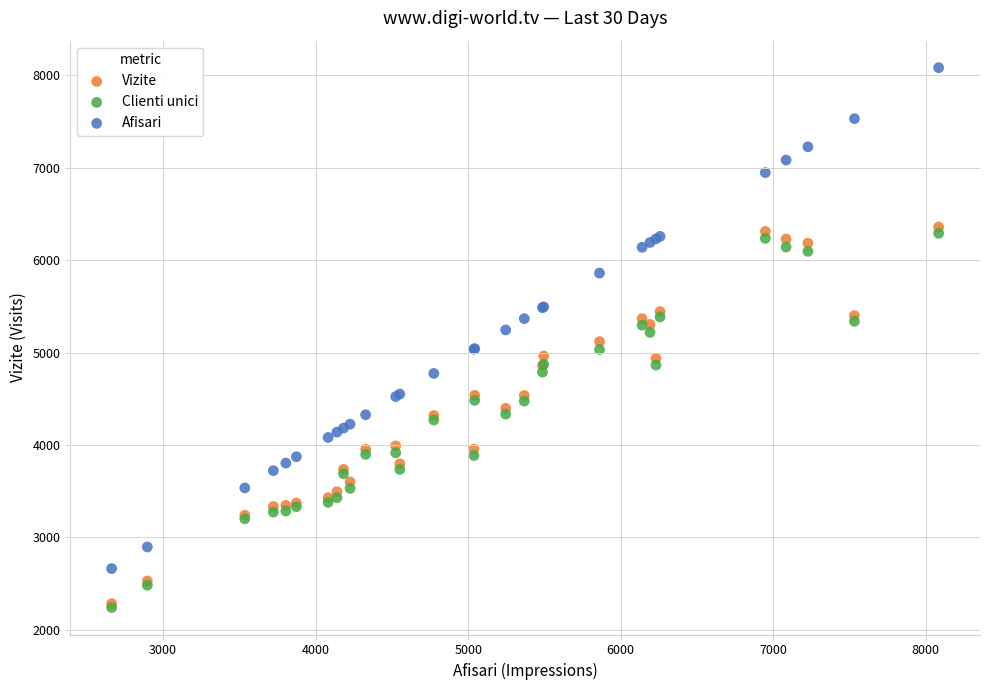

Which series has the widest spread of Y values?

Afisari